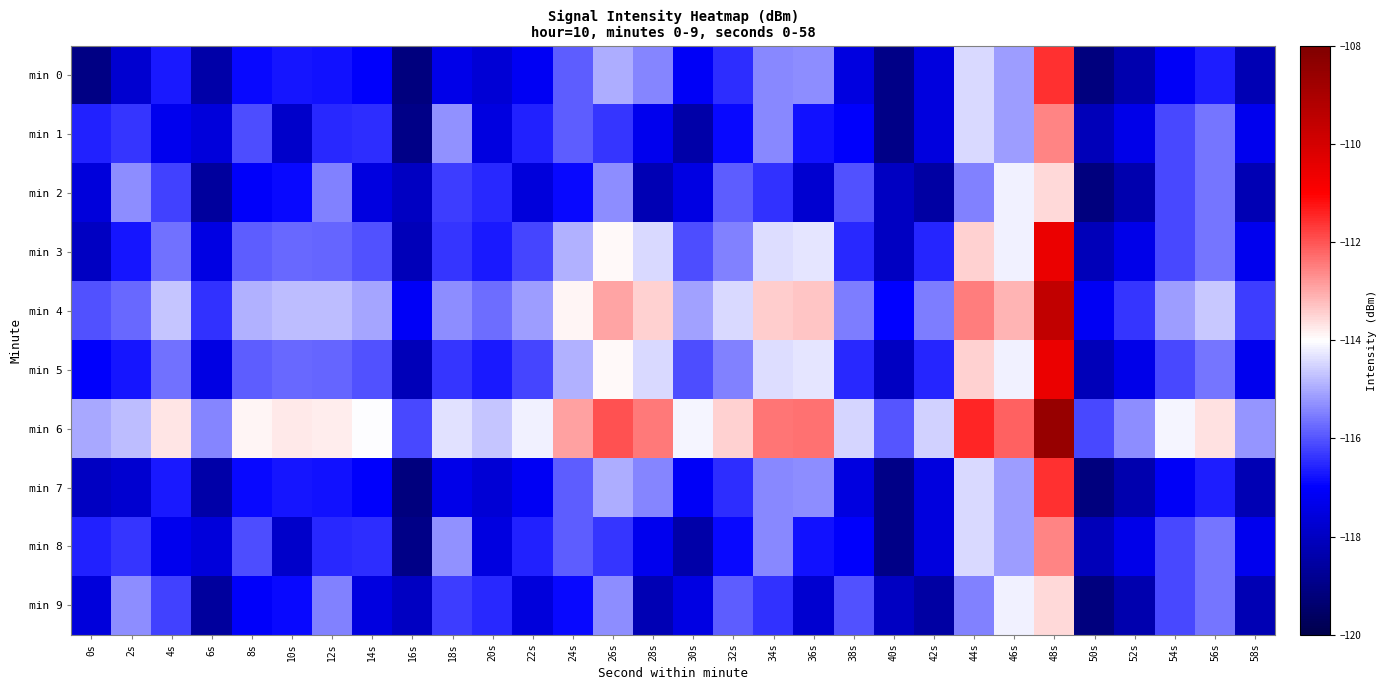

Reading right to left, list all the values displayed in this chart.

min 0: 58s=-118.3	56s=-116.6	54s=-117.1	52s=-118.4	50s=-119.1	48s=-111.6	46s=-115.1	44s=-114.5	42s=-117.5	40s=-119.0	38s=-117.5	36s=-115.3	34s=-115.4	32s=-116.5	30s=-117.1	28s=-115.4	26s=-114.9	24s=-115.9	22s=-117.2	20s=-117.7	18s=-117.4	16s=-119.1	14s=-117.0	12s=-116.8	10s=-116.8	8s=-116.9	6s=-118.4	4s=-116.7	2s=-117.8	0s=-119.0
min 1: 58s=-117.3	56s=-115.6	54s=-116.1	52s=-117.4	50s=-118.1	48s=-112.6	46s=-115.1	44s=-114.5	42s=-117.5	40s=-119.0	38s=-117.0	36s=-116.8	34s=-115.4	32s=-116.9	30s=-118.4	28s=-117.2	26s=-116.4	24s=-115.9	22s=-116.6	20s=-117.5	18s=-115.3	16s=-119.0	14s=-116.5	12s=-116.5	10s=-117.9	8s=-116.1	6s=-117.6	4s=-117.2	2s=-116.4	0s=-116.6
min 2: 58s=-118.3	56s=-115.6	54s=-116.1	52s=-118.4	50s=-119.1	48s=-113.6	46s=-114.1	44s=-115.5	42s=-118.5	40s=-118.0	38s=-116.0	36s=-117.8	34s=-116.4	32s=-115.9	30s=-117.4	28s=-118.2	26s=-115.4	24s=-116.9	22s=-117.6	20s=-116.5	18s=-116.3	16s=-118.0	14s=-117.5	12s=-115.5	10s=-116.9	8s=-117.1	6s=-118.6	4s=-116.2	2s=-115.4	0s=-117.6
min 3: 58s=-117.3	56s=-115.6	54s=-116.1	52s=-117.4	50s=-118.1	48s=-110.6	46s=-114.1	44s=-113.5	42s=-116.5	40s=-118.0	38s=-116.5	36s=-114.3	34s=-114.4	32s=-115.5	30s=-116.1	28s=-114.4	26s=-113.9	24s=-114.9	22s=-116.2	20s=-116.7	18s=-116.4	16s=-118.1	14s=-116.0	12s=-115.8	10s=-115.8	8s=-115.9	6s=-117.4	4s=-115.7	2s=-116.8	0s=-118.0
min 4: 58s=-116.3	56s=-114.6	54s=-115.1	52s=-116.4	50s=-117.1	48s=-109.6	46s=-113.1	44s=-112.5	42s=-115.5	40s=-117.0	38s=-115.5	36s=-113.3	34s=-113.4	32s=-114.5	30s=-115.1	28s=-113.4	26s=-112.9	24s=-113.9	22s=-115.2	20s=-115.7	18s=-115.4	16s=-117.1	14s=-115.0	12s=-114.8	10s=-114.8	8s=-114.9	6s=-116.4	4s=-114.7	2s=-115.8	0s=-116.0
min 5: 58s=-117.3	56s=-115.6	54s=-116.1	52s=-117.4	50s=-118.1	48s=-110.6	46s=-114.1	44s=-113.5	42s=-116.5	40s=-118.0	38s=-116.5	36s=-114.3	34s=-114.4	32s=-115.5	30s=-116.1	28s=-114.4	26s=-113.9	24s=-114.9	22s=-116.2	20s=-116.7	18s=-116.4	16s=-118.1	14s=-116.0	12s=-115.8	10s=-115.8	8s=-115.9	6s=-117.4	4s=-115.7	2s=-116.8	0s=-117.0
min 6: 58s=-115.3	56s=-113.6	54s=-114.1	52s=-115.4	50s=-116.1	48s=-108.6	46s=-112.1	44s=-111.5	42s=-114.5	40s=-116.0	38s=-114.5	36s=-112.3	34s=-112.4	32s=-113.5	30s=-114.1	28s=-112.4	26s=-111.9	24s=-112.9	22s=-114.2	20s=-114.7	18s=-114.4	16s=-116.1	14s=-114.0	12s=-113.8	10s=-113.8	8s=-113.9	6s=-115.4	4s=-113.7	2s=-114.8	0s=-115.0
min 7: 58s=-118.3	56s=-116.6	54s=-117.1	52s=-118.4	50s=-119.1	48s=-111.6	46s=-115.1	44s=-114.5	42s=-117.5	40s=-119.0	38s=-117.5	36s=-115.3	34s=-115.4	32s=-116.5	30s=-117.1	28s=-115.4	26s=-114.9	24s=-115.9	22s=-117.2	20s=-117.7	18s=-117.4	16s=-119.1	14s=-117.0	12s=-116.8	10s=-116.8	8s=-116.9	6s=-118.4	4s=-116.7	2s=-117.8	0s=-118.0
min 8: 58s=-117.3	56s=-115.6	54s=-116.1	52s=-117.4	50s=-118.1	48s=-112.6	46s=-115.1	44s=-114.5	42s=-117.5	40s=-119.0	38s=-117.0	36s=-116.8	34s=-115.4	32s=-116.9	30s=-118.4	28s=-117.2	26s=-116.4	24s=-115.9	22s=-116.6	20s=-117.5	18s=-115.3	16s=-119.0	14s=-116.5	12s=-116.5	10s=-117.9	8s=-116.1	6s=-117.6	4s=-117.2	2s=-116.4	0s=-116.6
min 9: 58s=-118.3	56s=-115.6	54s=-116.1	52s=-118.4	50s=-119.1	48s=-113.6	46s=-114.1	44s=-115.5	42s=-118.5	40s=-118.0	38s=-116.0	36s=-117.8	34s=-116.4	32s=-115.9	30s=-117.4	28s=-118.2	26s=-115.4	24s=-116.9	22s=-117.6	20s=-116.5	18s=-116.3	16s=-118.0	14s=-117.5	12s=-115.5	10s=-116.9	8s=-117.1	6s=-118.6	4s=-116.2	2s=-115.4	0s=-117.6